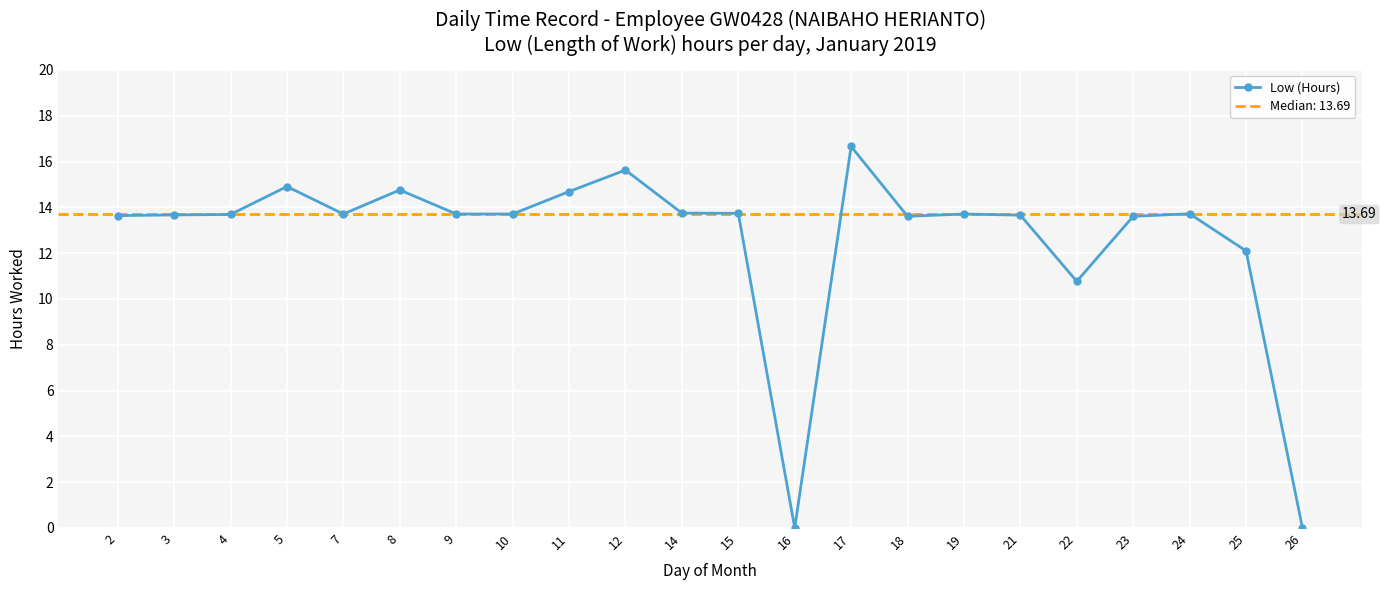

What is the ratio of the value at 10 to the value at 9?

1.0